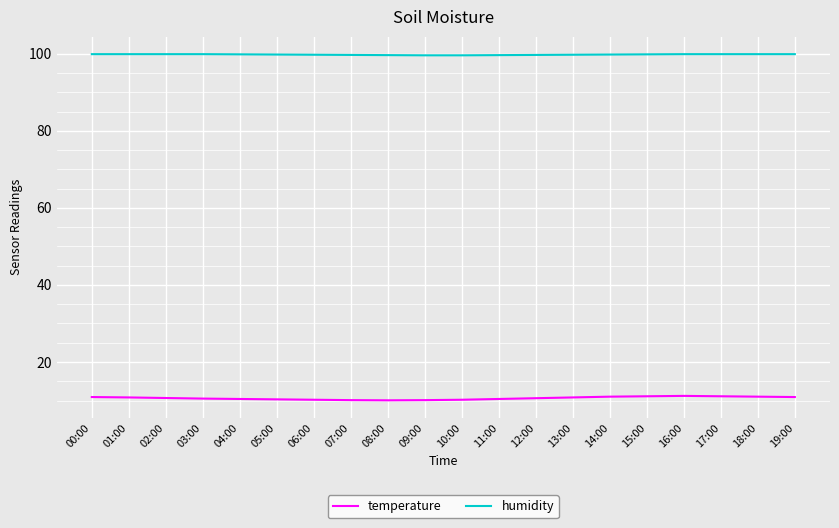

What are all the series names shown in the legend?

temperature, humidity